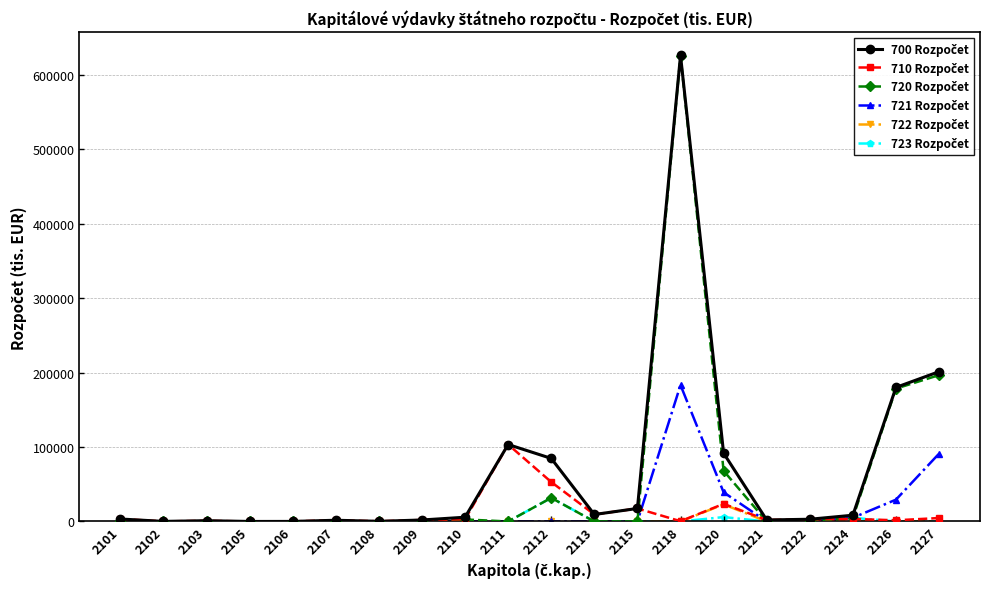

At which category is the sum across all series the highest?

2118